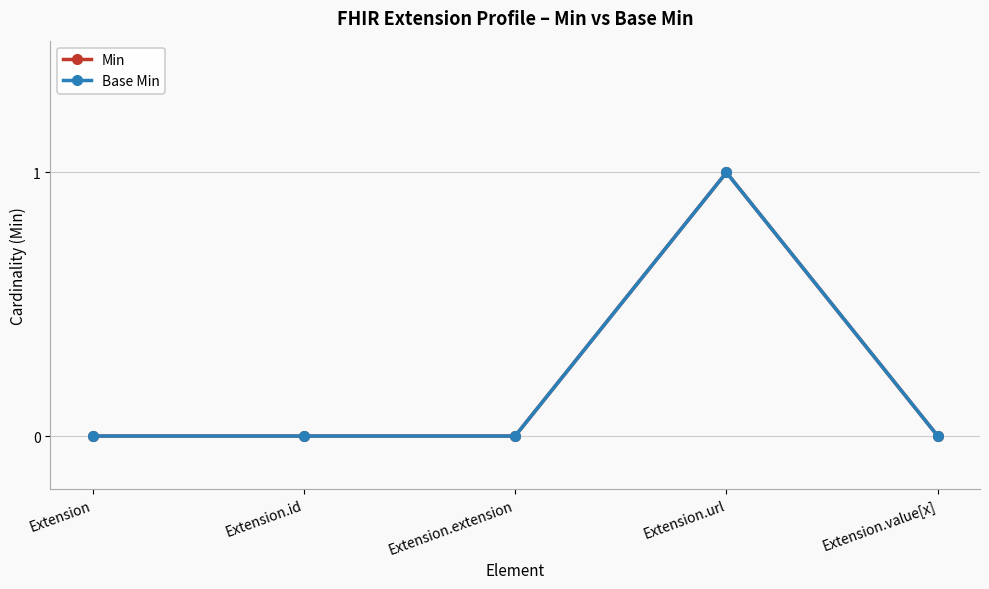

Does the chart have visible grid lines?

Yes